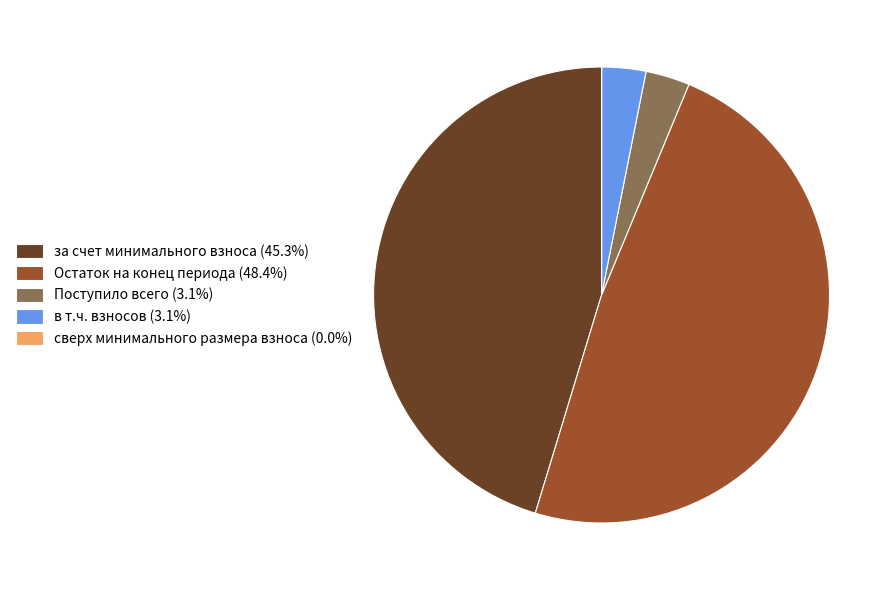

Does any single category account for the majority?

No